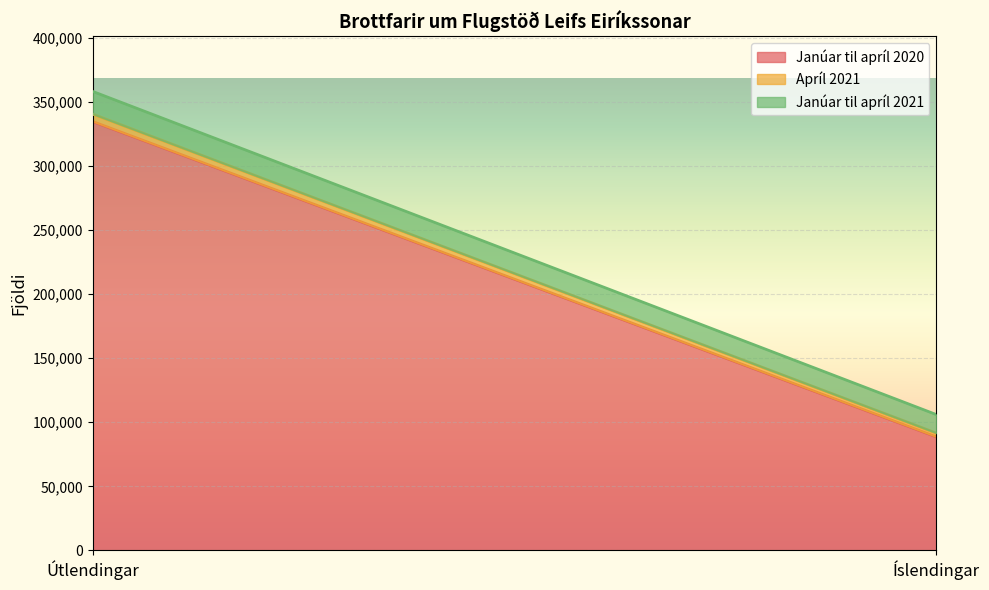

What is the total value across all series at Íslendingar?

105999